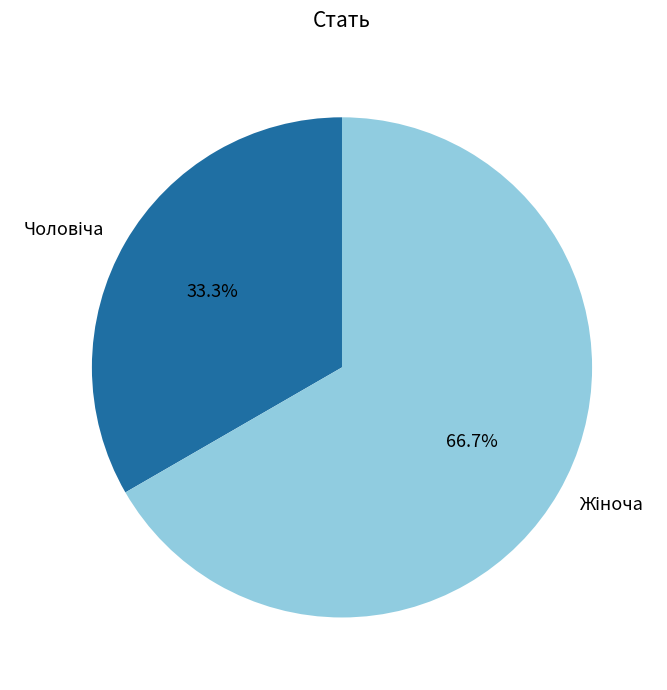

Is there a majority slice in this chart?

Yes